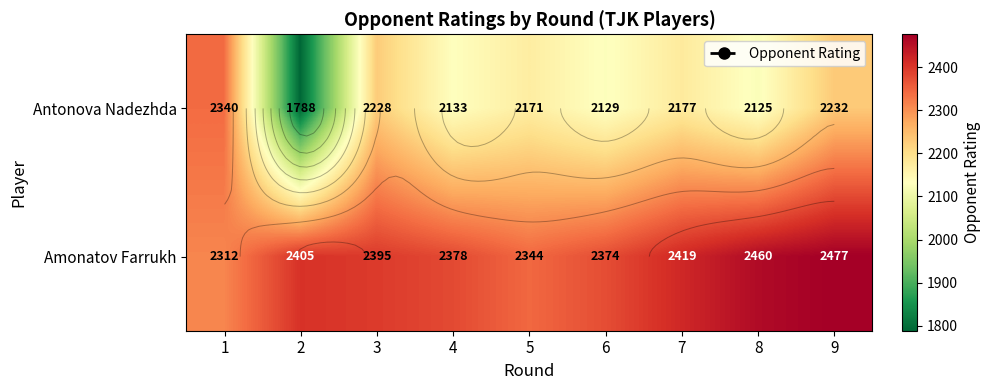

What is the spread (max minus min) of values at 1?

28